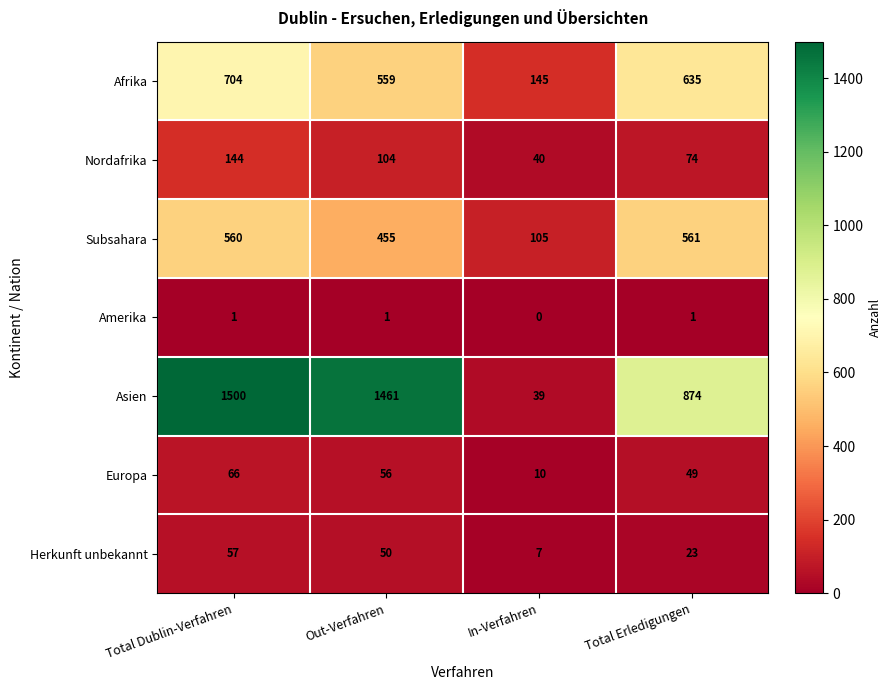

At Total Erledigungen, list the series in order from largest to smallest.

Asien, Afrika, Subsahara, Nordafrika, Europa, Herkunft unbekannt, Amerika